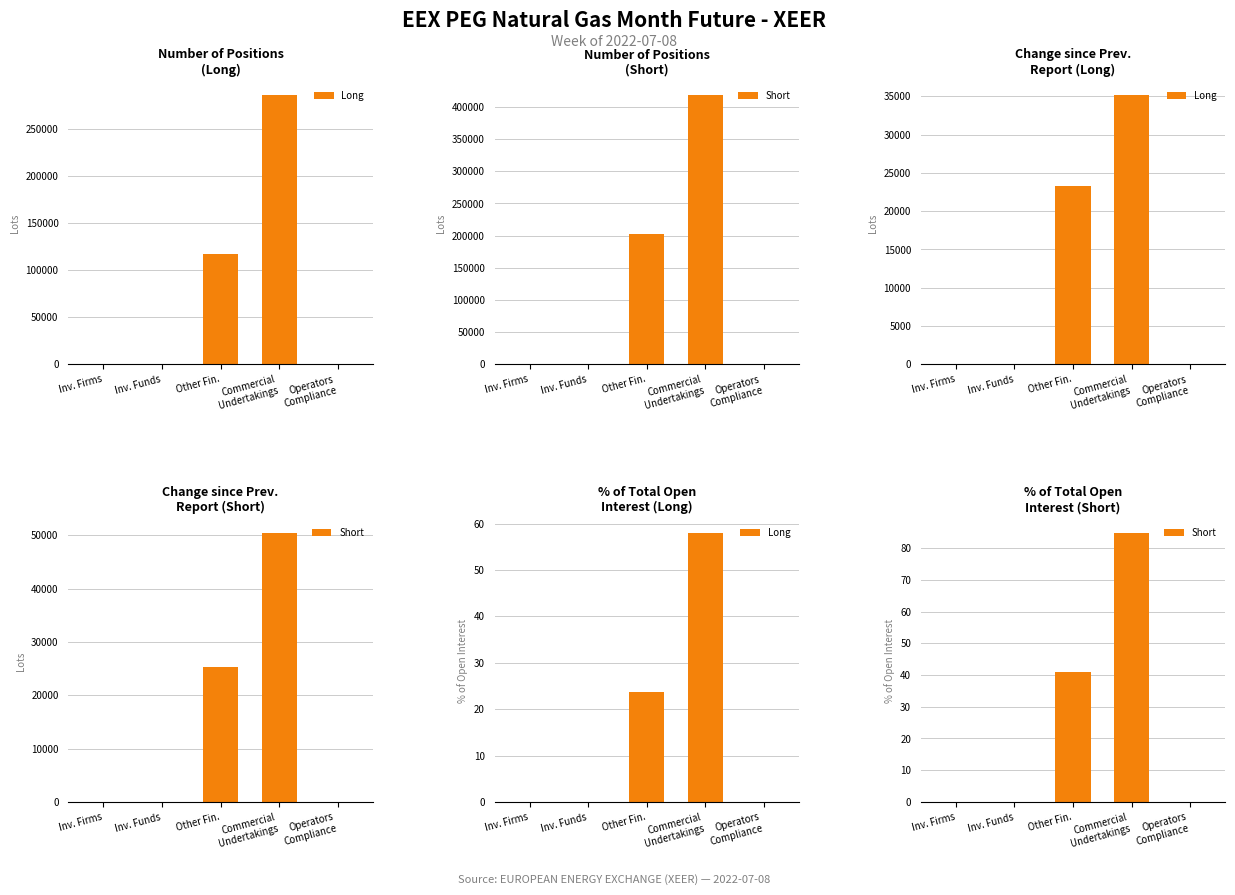

What is the difference between the maximum and minimum values in the Short series?

84.8